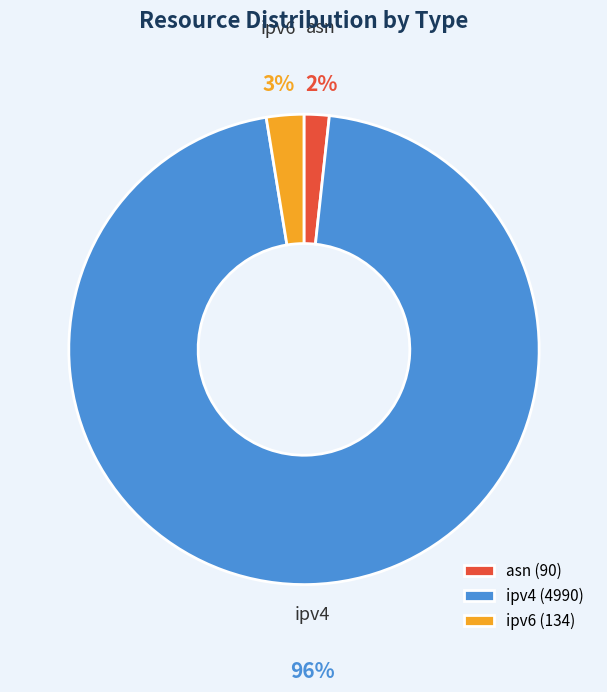

How many slices are in this pie chart?

3